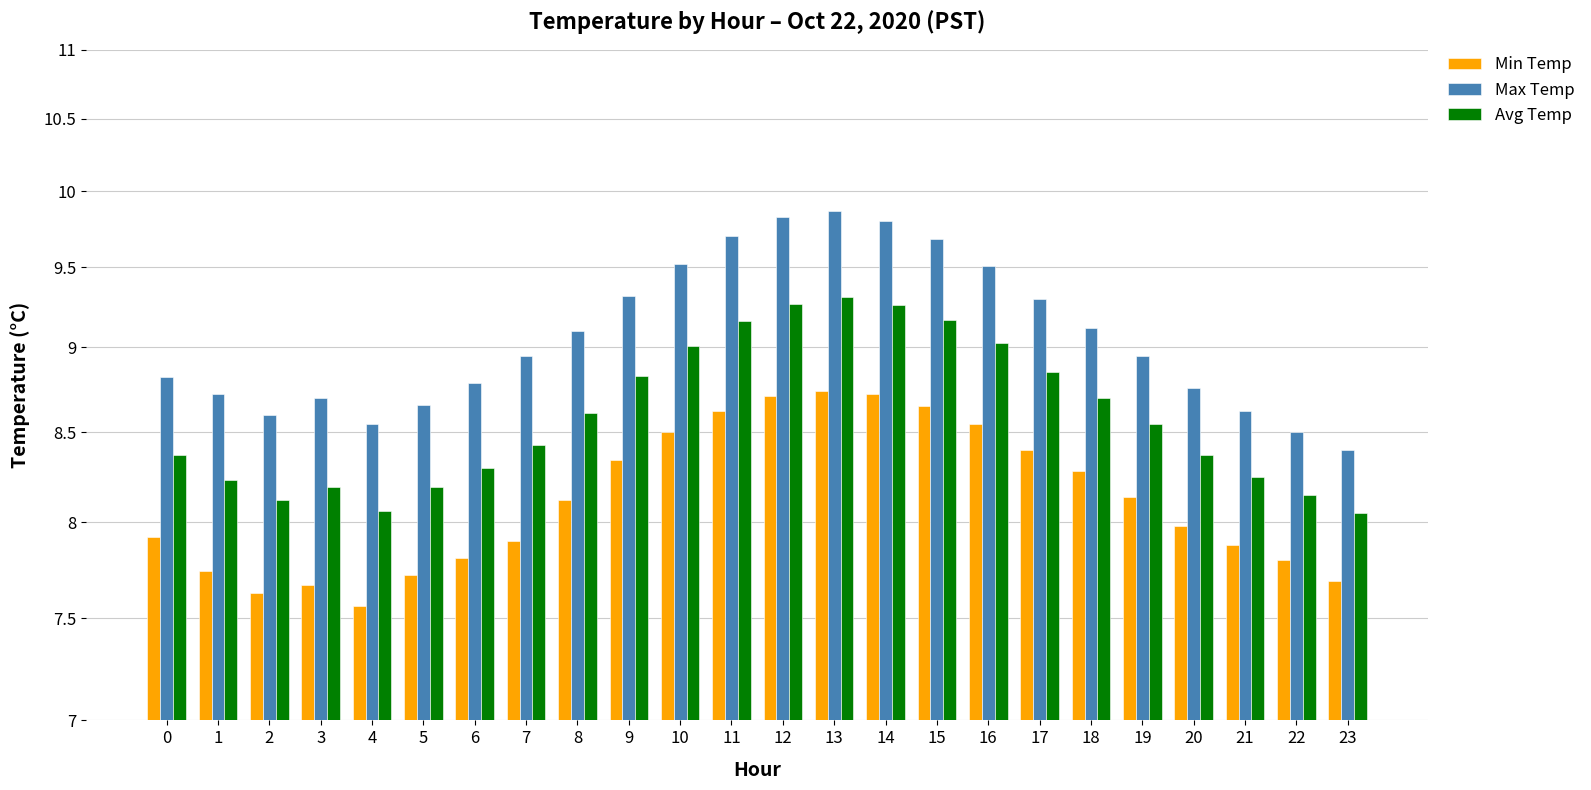

Reading right to left, extract all data points from this chart.

Min Temp: 7.7	7.8	7.9	8.0	8.1	8.3	8.4	8.6	8.7	8.7	8.7	8.7	8.6	8.5	8.3	8.1	7.9	7.8	7.7	7.6	7.7	7.6	7.7	7.9
Max Temp: 8.4	8.5	8.6	8.8	8.9	9.1	9.3	9.5	9.7	9.8	9.9	9.8	9.7	9.5	9.3	9.1	8.9	8.8	8.7	8.6	8.7	8.6	8.7	8.8
Avg Temp: 8.1	8.2	8.2	8.4	8.6	8.7	8.8	9.0	9.2	9.3	9.3	9.3	9.2	9.0	8.8	8.6	8.4	8.3	8.2	8.1	8.2	8.1	8.2	8.4